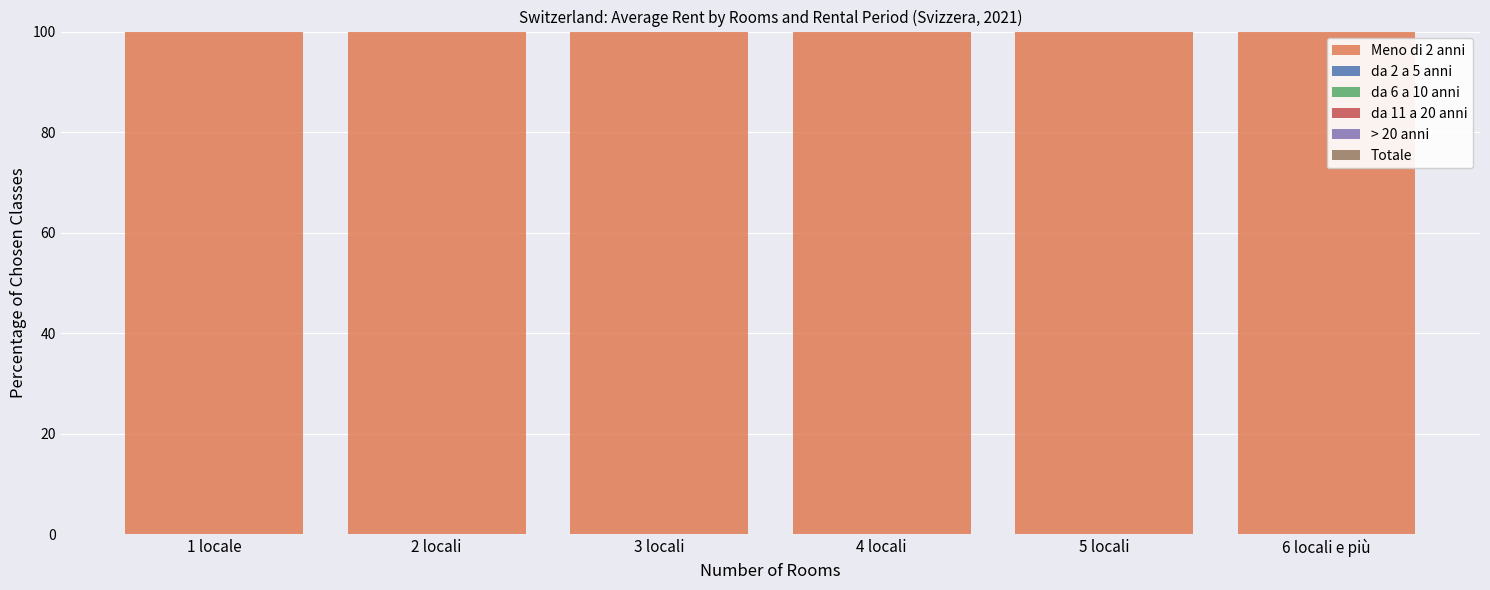

What is the sum of all > 20 anni values?

491.0